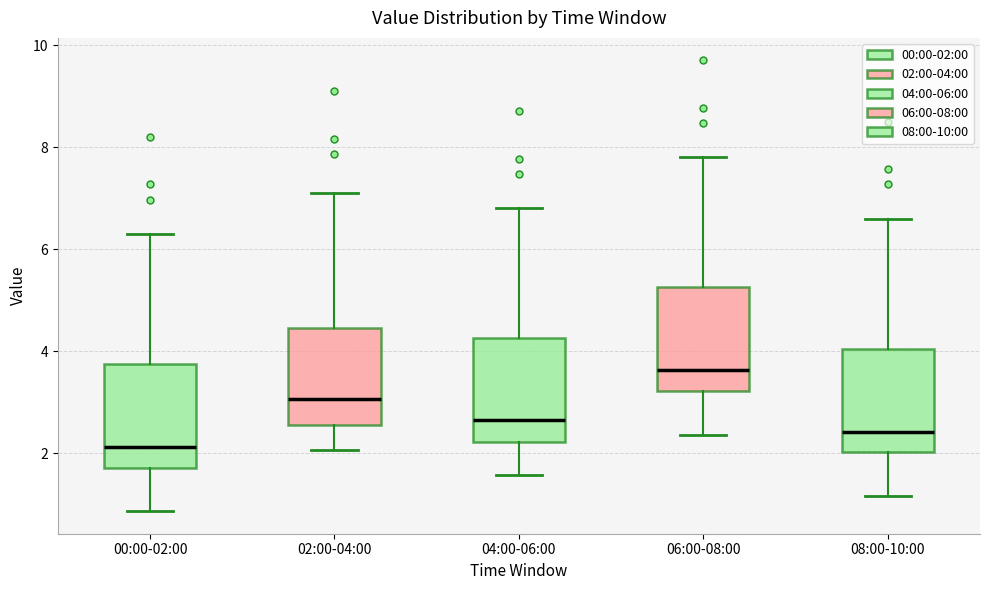

Which box has the highest median line?

06:00-08:00